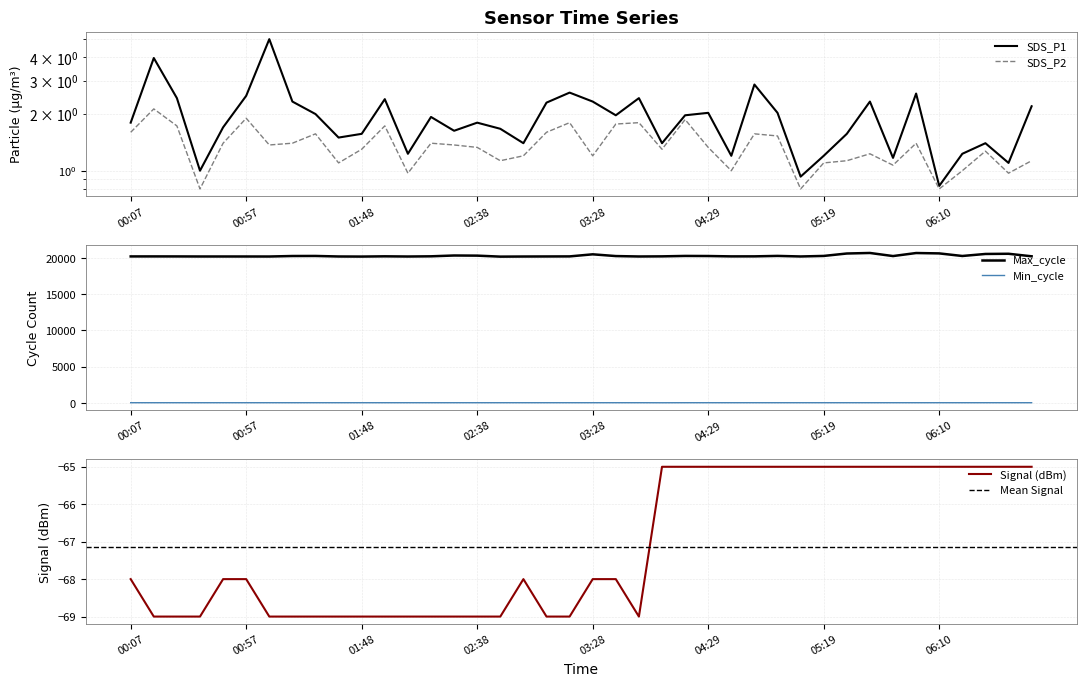

Rank the categories by Min_cycle value from lowest to highest.

03:59, 00:07, 00:17, 00:27, 00:37, 00:47, 00:57, 01:07, 01:17, 01:27, 01:37, 01:48, 01:58, 02:08, 02:18, 02:28, 02:38, 02:48, 02:58, 03:08, 03:18, 03:28, 03:39, 03:49, 04:09, 04:29, 04:39, 04:49, 04:59, 05:09, 05:19, 05:29, 05:39, 05:49, 06:00, 06:10, 06:20, 06:30, 06:40, 06:50